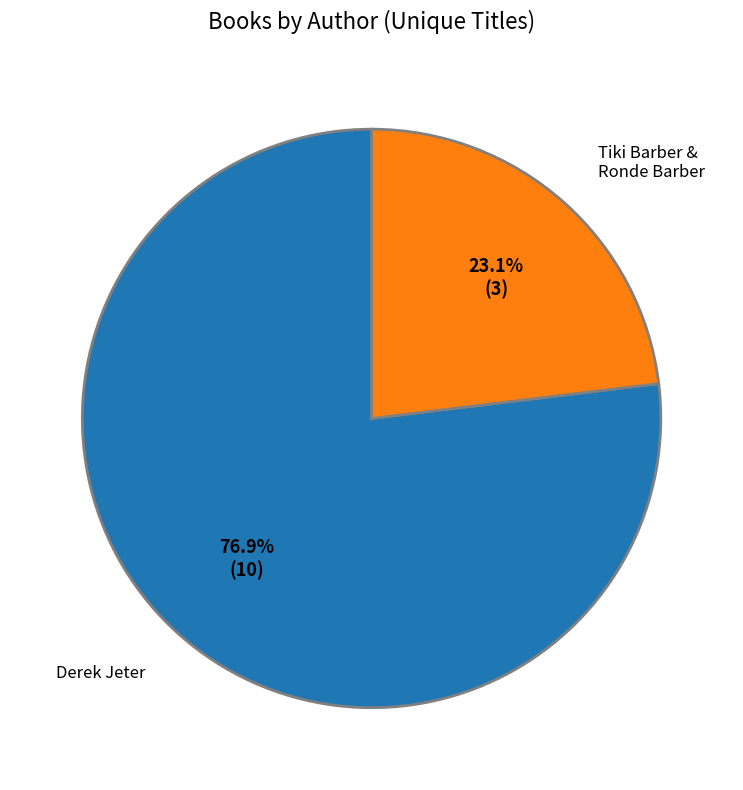

What is the ratio of the value at Tiki Barber & Ronde Barber to the value at Derek Jeter?

0.3